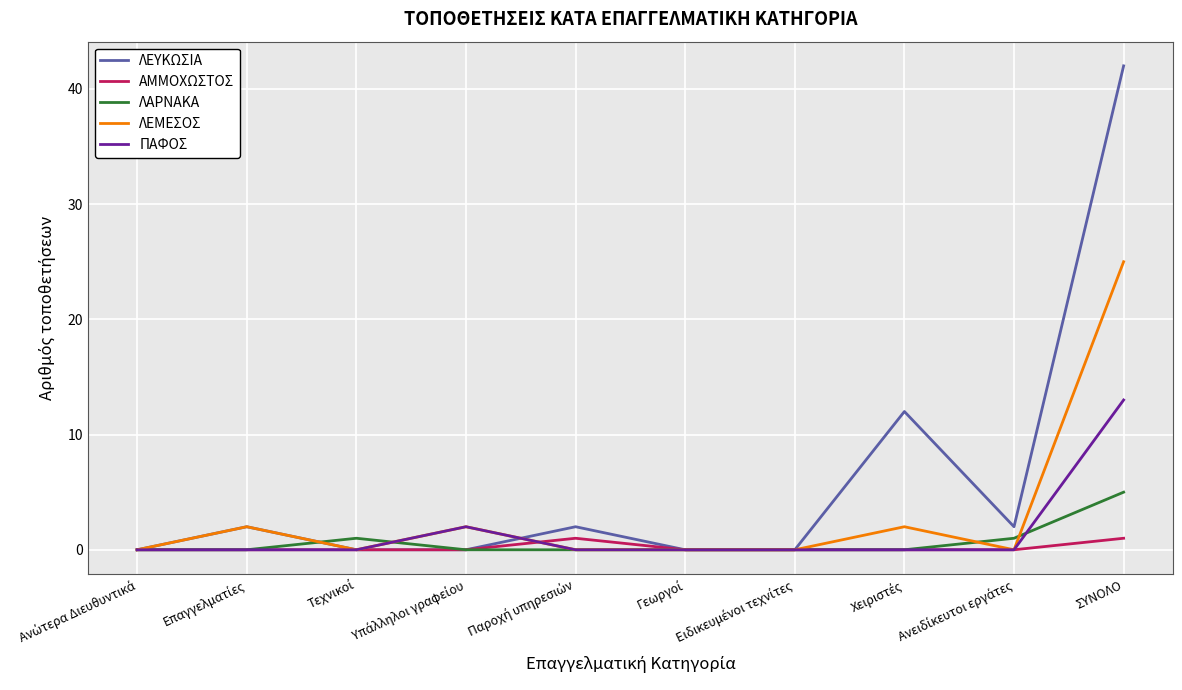

Which series has the largest range (max minus min)?

ΛΕΥΚΩΣΙΑ